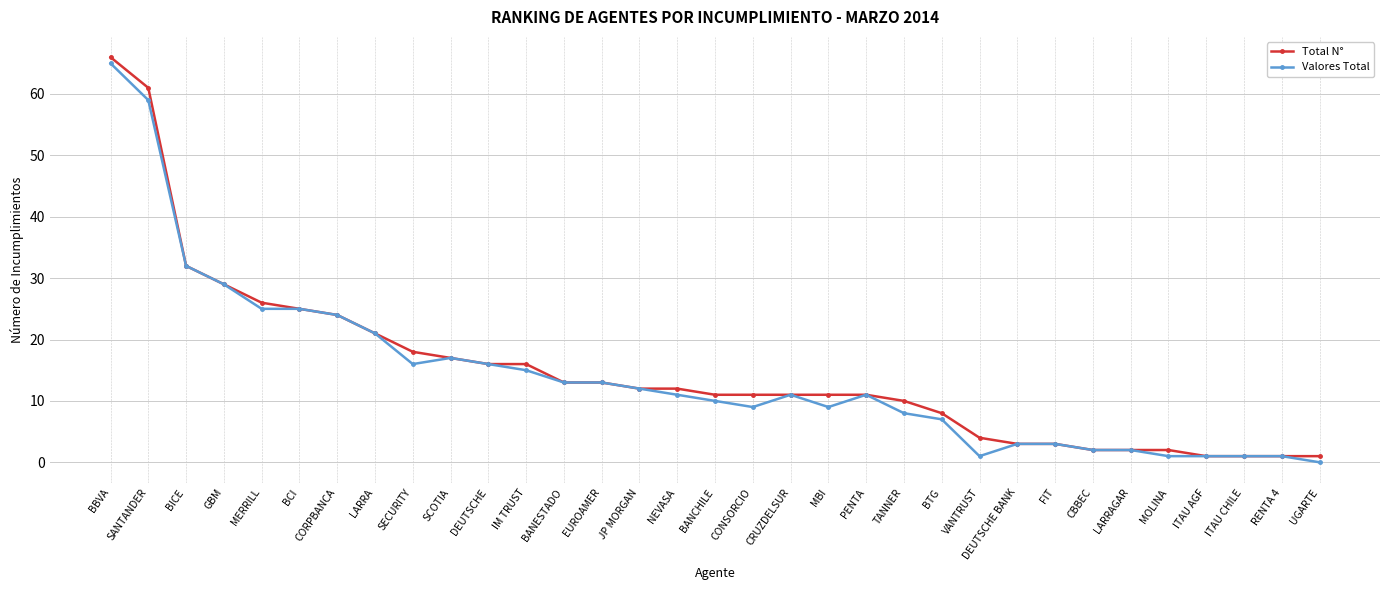

What is the label of the 6th point from the left?

BCI